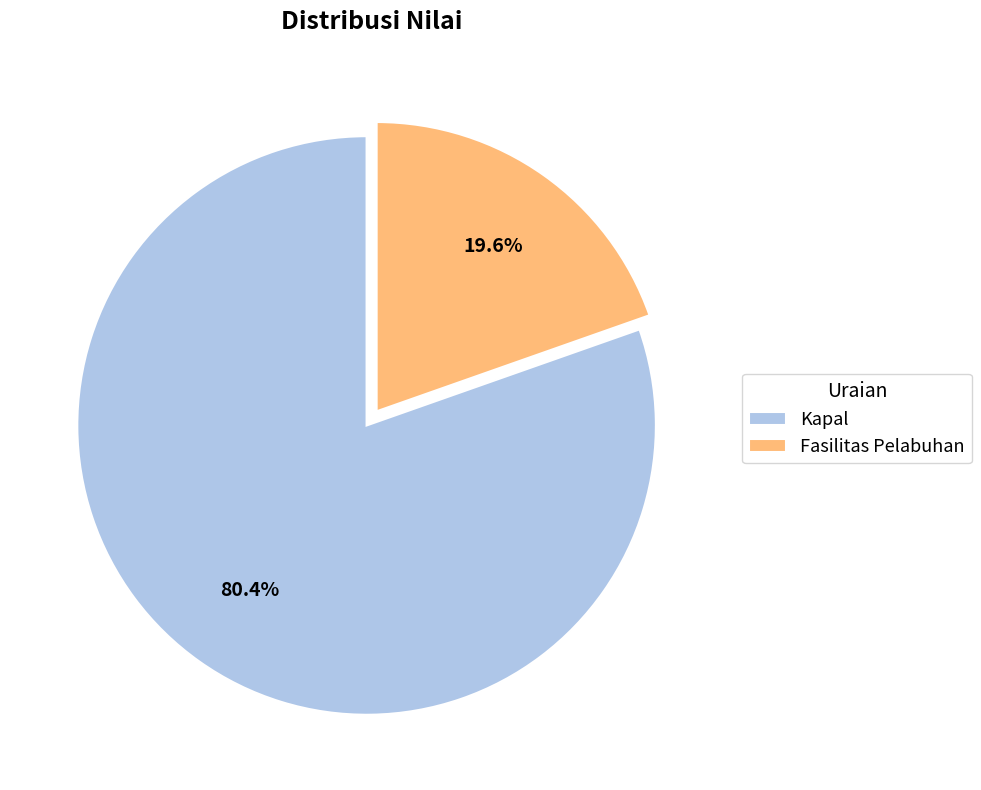

Is Kapal the majority of the pie?

Yes